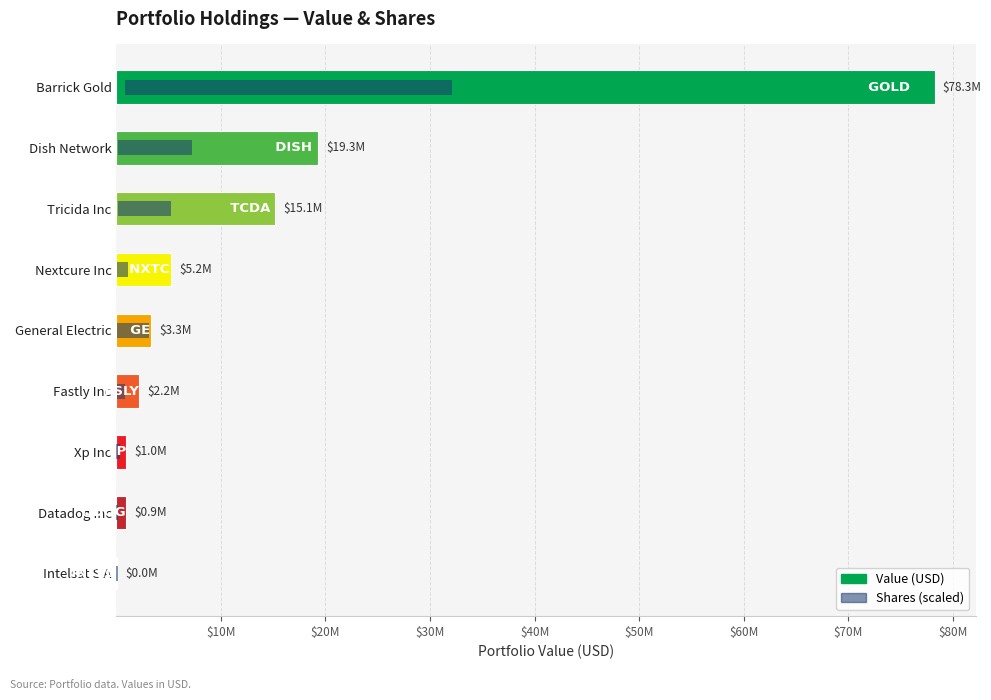

What are all the series names shown in the legend?

Value (USD), Shares (scaled)